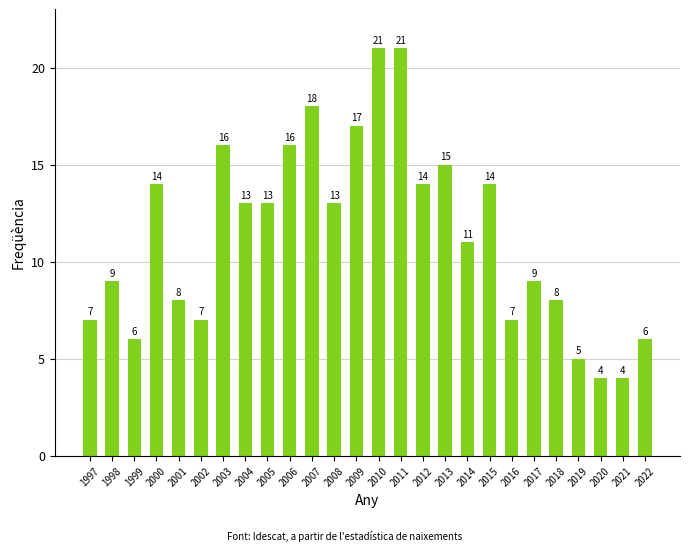

Are the bars grouped side by side (vs. stacked)?

No